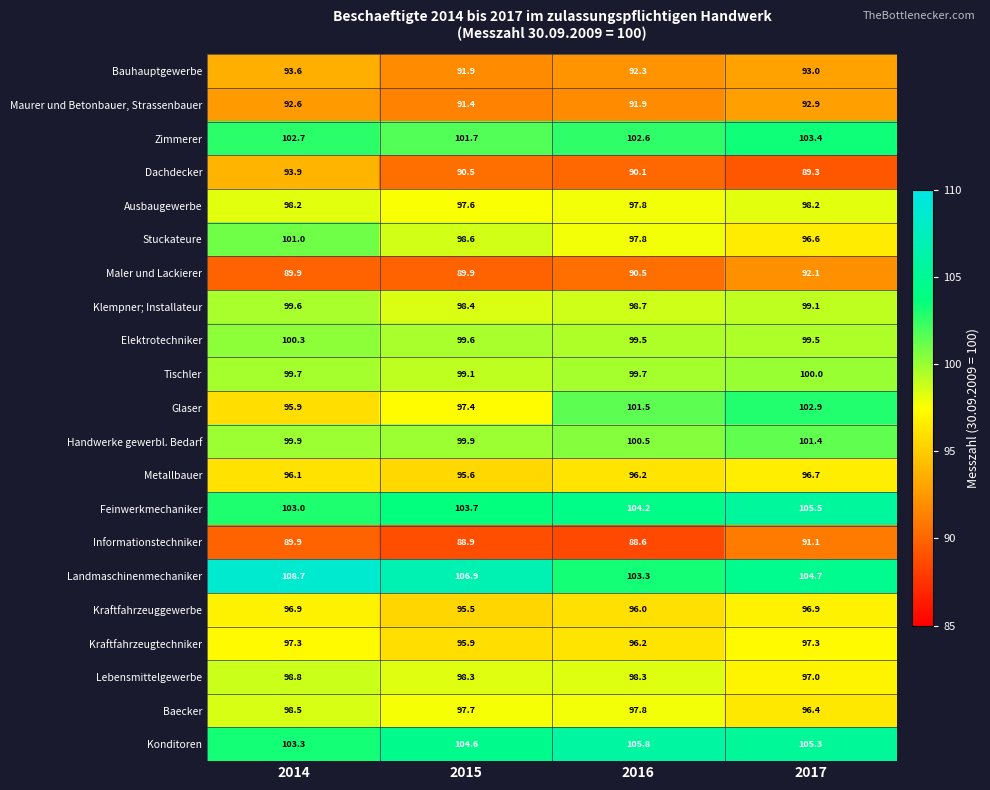

What is the difference between the maximum and minimum values in the Ausbaugewerbe series?

0.6